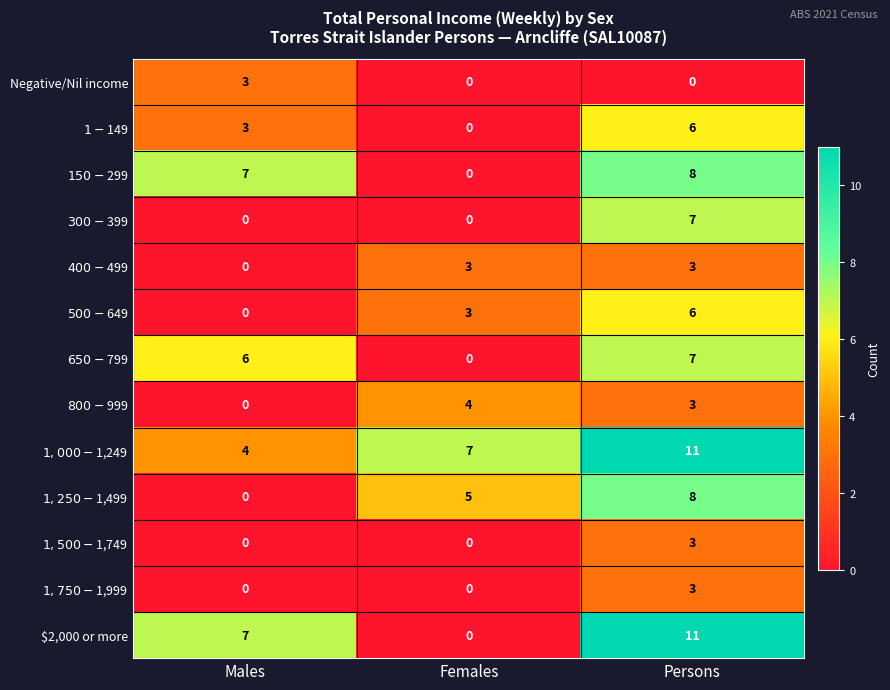

At which category is the sum across all series the highest?

Persons